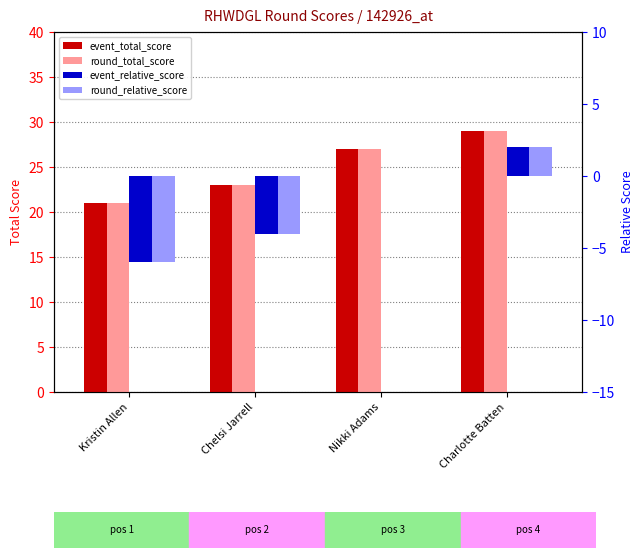

Which has a higher value, Chelsi Jarrell or Charlotte Batten?

Charlotte Batten